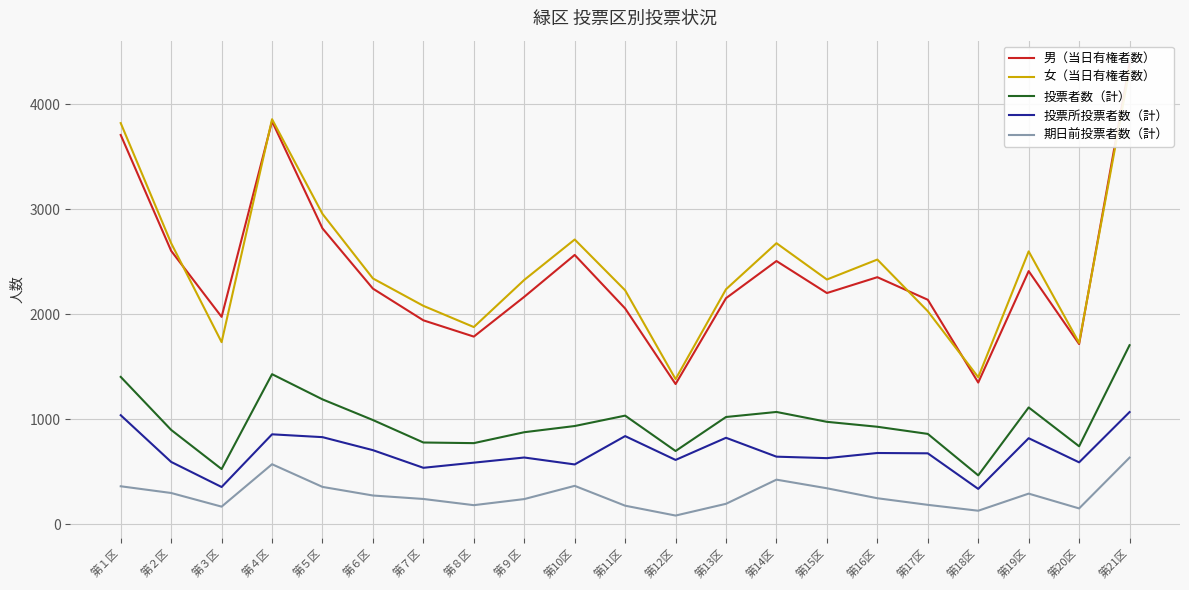

How many lines are shown in the chart?

5